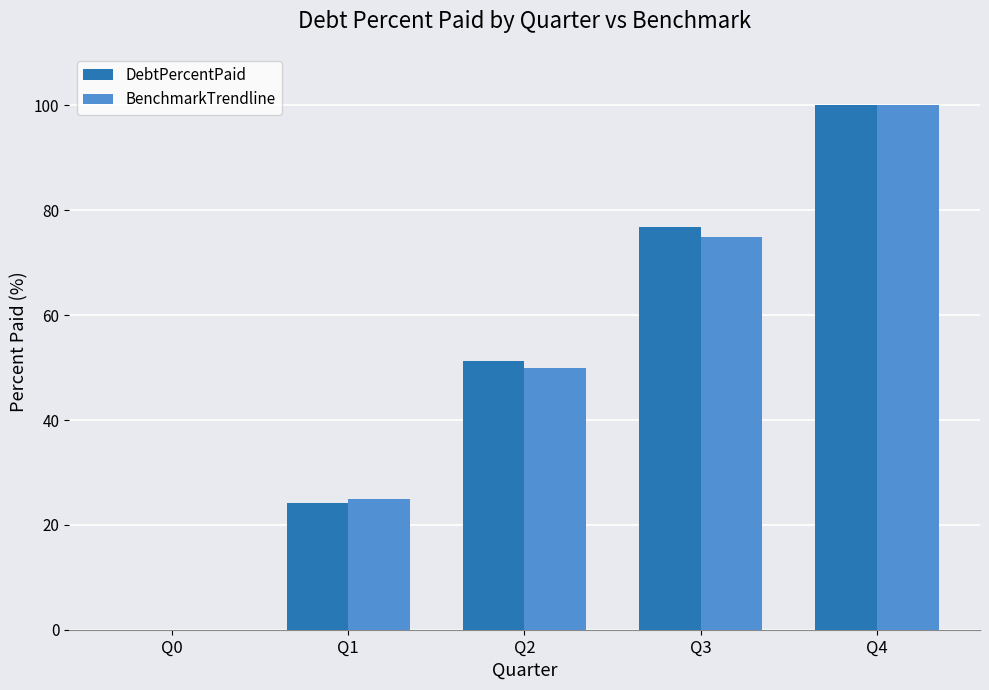

What is the total value across all series at Q3?

151.9